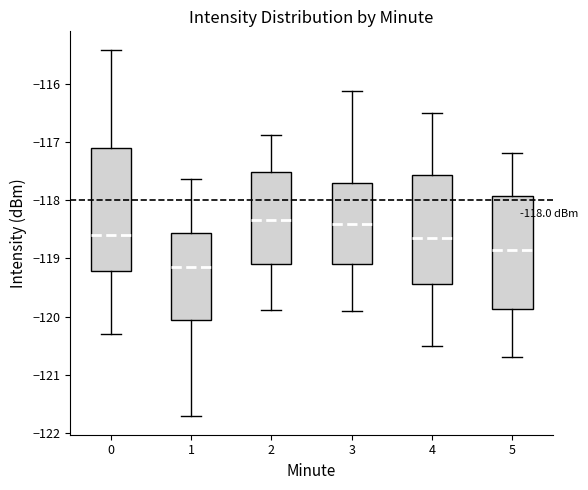

Which box's median line is the lowest?

1